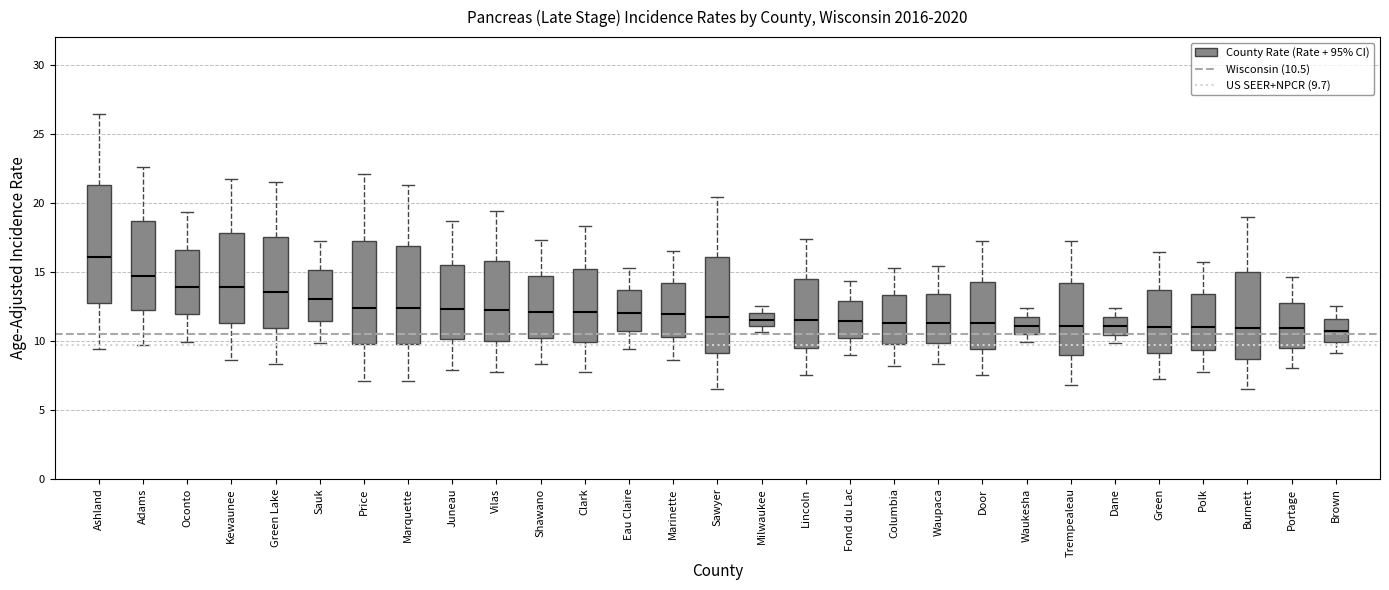

Reading left to right, transcribe this box plot: for each box, give where its median line is, the range the box spans, and where its two whiskers end, as read against the y-axis. The values are not printed on the chart, so give them approximately, as read against the axis.

Ashland: median 16.0, box 13.0 to 21.5, whiskers 9.5 to 26.5
Adams: median 14.5, box 12.0 to 18.5, whiskers 9.5 to 22.5
Oconto: median 14.0, box 12.0 to 16.5, whiskers 10.0 to 19.5
Kewaunee: median 14.0, box 11.5 to 18.0, whiskers 8.5 to 21.5
Green Lake: median 13.5, box 11.0 to 17.5, whiskers 8.5 to 21.5
Sauk: median 13.0, box 11.5 to 15.0, whiskers 10.0 to 17.0
Price: median 12.5, box 10.0 to 17.5, whiskers 7.0 to 22.0
Marquette: median 12.5, box 10.0 to 17.0, whiskers 7.0 to 21.5
Juneau: median 12.5, box 10.0 to 15.5, whiskers 8.0 to 18.5
Vilas: median 12.0, box 10.0 to 16.0, whiskers 7.5 to 19.5
Shawano: median 12.0, box 10.0 to 14.5, whiskers 8.5 to 17.5
Clark: median 12.0, box 10.0 to 15.0, whiskers 7.5 to 18.5
Eau Claire: median 12.0, box 10.5 to 13.5, whiskers 9.5 to 15.5
Marinette: median 12.0, box 10.5 to 14.0, whiskers 8.5 to 16.5
Sawyer: median 11.5, box 9.0 to 16.0, whiskers 6.5 to 20.5
Milwaukee: median 11.5, box 11.0 to 12.0, whiskers 10.5 to 12.5
Lincoln: median 11.5, box 9.5 to 14.5, whiskers 7.5 to 17.5
Fond du Lac: median 11.5, box 10.0 to 13.0, whiskers 9.0 to 14.5
Columbia: median 11.5, box 10.0 to 13.5, whiskers 8.0 to 15.5
Waupaca: median 11.5, box 10.0 to 13.5, whiskers 8.5 to 15.5
Door: median 11.5, box 9.5 to 14.5, whiskers 7.5 to 17.0
Waukesha: median 11.0, box 10.5 to 12.0, whiskers 10.0 to 12.5
Trempealeau: median 11.0, box 9.0 to 14.0, whiskers 7.0 to 17.0
Dane: median 11.0, box 10.5 to 12.0, whiskers 10.0 to 12.5
Green: median 11.0, box 9.0 to 13.5, whiskers 7.0 to 16.5
Polk: median 11.0, box 9.5 to 13.5, whiskers 7.5 to 15.5
Burnett: median 11.0, box 8.5 to 15.0, whiskers 6.5 to 19.0
Portage: median 11.0, box 9.5 to 13.0, whiskers 8.0 to 14.5
Brown: median 10.5, box 10.0 to 11.5, whiskers 9.0 to 12.5